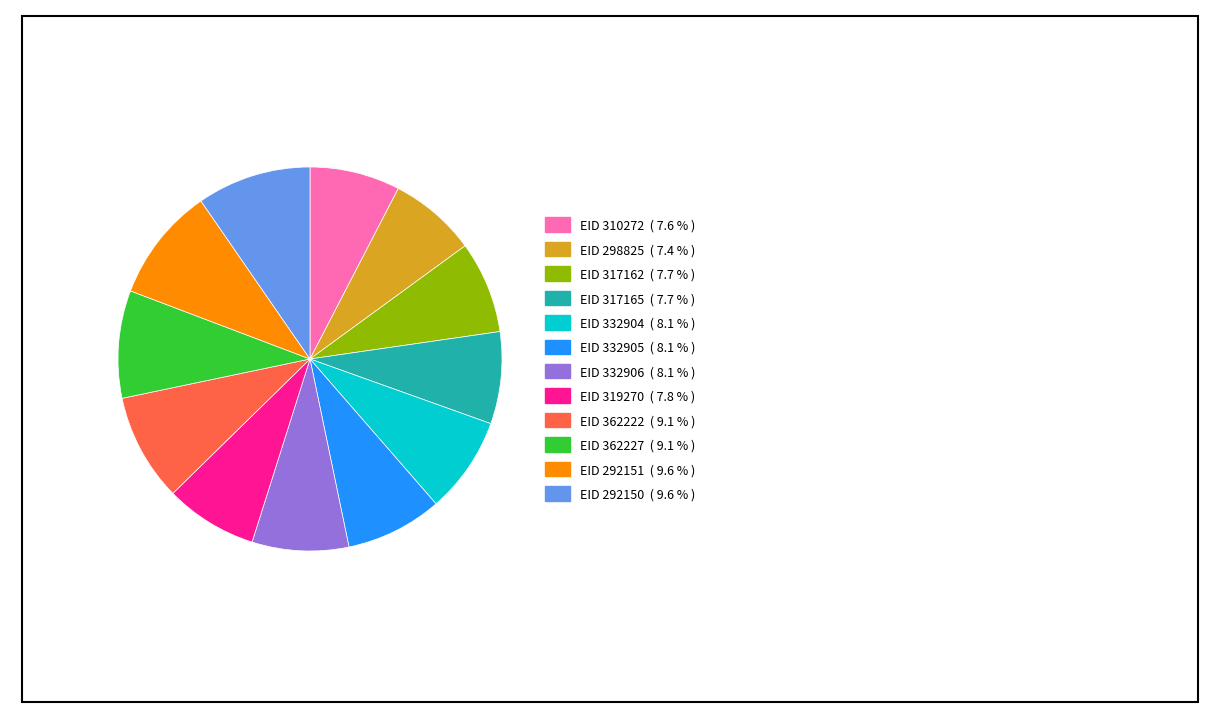

How many slices are in this pie chart?

12